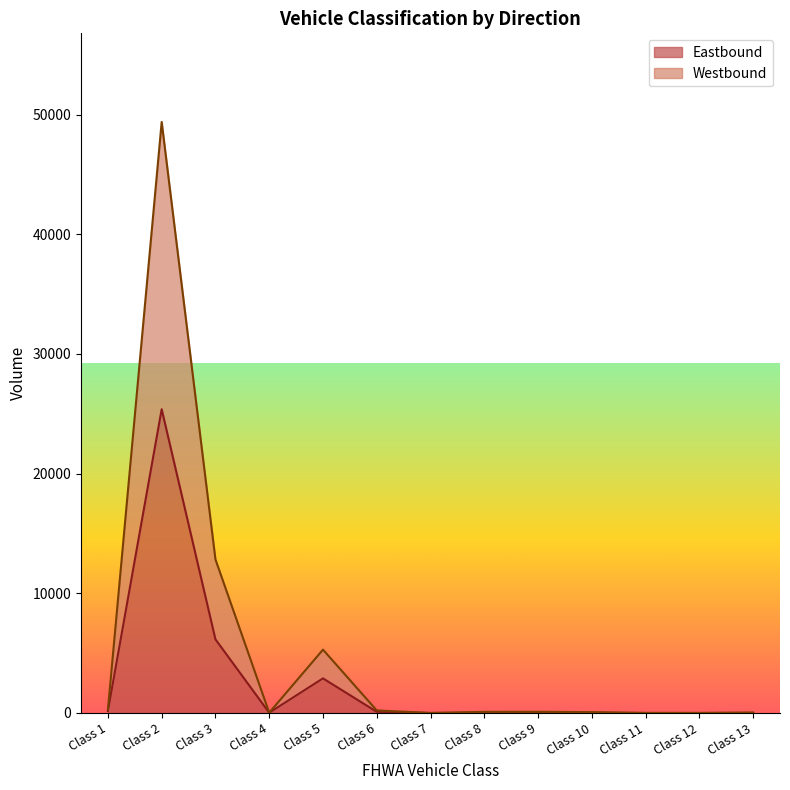

What is the average value of the Westbound series?

5255